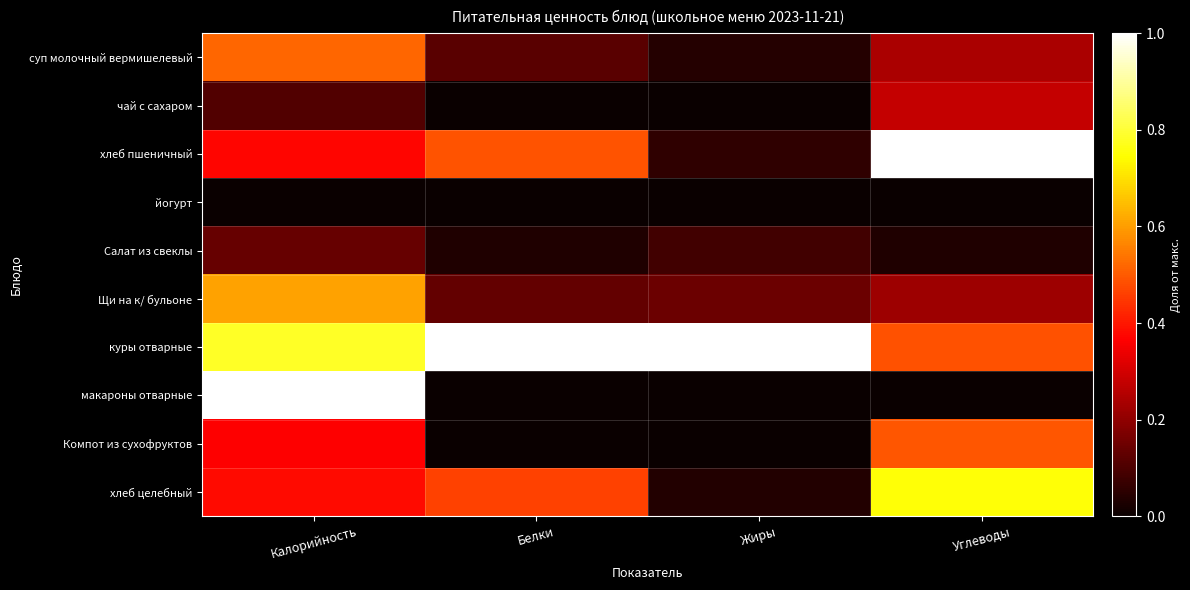

How many distinct data groups are displayed?

10